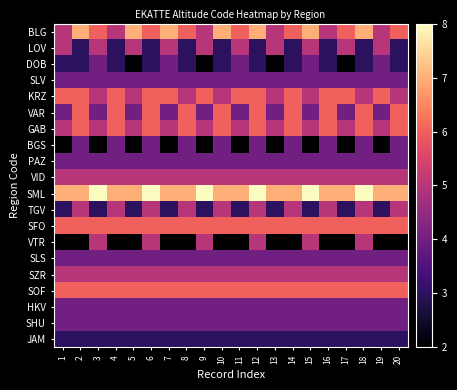

Reading right to left, extract all data points from this chart.

BLG: 20=6	19=5	18=7	17=6	16=5	15=7	14=6	13=5	12=7	11=6	10=7	9=5	8=6	7=7	6=6	5=7	4=5	3=6	2=7	1=5
LOV: 20=3	19=5	18=3	17=5	16=3	15=5	14=3	13=5	12=3	11=5	10=3	9=5	8=3	7=5	6=3	5=5	4=3	3=5	2=3	1=5
DOB: 20=3	19=4	18=3	17=2	16=3	15=4	14=3	13=2	12=3	11=4	10=3	9=2	8=3	7=4	6=3	5=2	4=3	3=4	2=3	1=3
SLV: 20=4	19=4	18=4	17=4	16=4	15=4	14=4	13=4	12=4	11=4	10=4	9=4	8=4	7=4	6=4	5=4	4=4	3=4	2=4	1=4
KRZ: 20=5	19=6	18=5	17=6	16=6	15=5	14=6	13=5	12=6	11=6	10=5	9=6	8=5	7=6	6=6	5=5	4=6	3=5	2=6	1=6
VAR: 20=6	19=4	18=6	17=4	16=6	15=4	14=6	13=4	12=6	11=4	10=6	9=4	8=6	7=4	6=6	5=4	4=6	3=4	2=6	1=4
GAB: 20=6	19=5	18=6	17=5	16=6	15=5	14=6	13=5	12=6	11=5	10=6	9=5	8=6	7=5	6=6	5=5	4=6	3=5	2=6	1=5
BGS: 20=4	19=2	18=4	17=2	16=4	15=2	14=4	13=2	12=4	11=2	10=4	9=2	8=4	7=2	6=4	5=2	4=4	3=2	2=4	1=2
PAZ: 20=4	19=4	18=4	17=4	16=4	15=4	14=4	13=4	12=4	11=4	10=4	9=4	8=4	7=4	6=4	5=4	4=4	3=4	2=4	1=4
VID: 20=5	19=5	18=5	17=5	16=5	15=5	14=5	13=5	12=5	11=5	10=5	9=5	8=5	7=5	6=5	5=5	4=5	3=5	2=5	1=5
SML: 20=7	19=7	18=8	17=7	16=7	15=8	14=7	13=7	12=8	11=7	10=7	9=8	8=7	7=7	6=8	5=7	4=7	3=8	2=7	1=7
TGV: 20=5	19=3	18=5	17=3	16=5	15=3	14=5	13=3	12=5	11=3	10=5	9=3	8=5	7=3	6=5	5=3	4=5	3=3	2=5	1=3
SFO: 20=6	19=6	18=6	17=6	16=6	15=6	14=6	13=6	12=6	11=6	10=6	9=6	8=6	7=6	6=6	5=6	4=6	3=6	2=6	1=6
VTR: 20=2	19=2	18=5	17=2	16=2	15=5	14=2	13=2	12=5	11=2	10=2	9=5	8=2	7=2	6=5	5=2	4=2	3=5	2=2	1=2
SLS: 20=4	19=4	18=4	17=4	16=4	15=4	14=4	13=4	12=4	11=4	10=4	9=4	8=4	7=4	6=4	5=4	4=4	3=4	2=4	1=4
SZR: 20=5	19=5	18=5	17=5	16=5	15=5	14=5	13=5	12=5	11=5	10=5	9=5	8=5	7=5	6=5	5=5	4=5	3=5	2=5	1=5
SOF: 20=6	19=6	18=6	17=6	16=6	15=6	14=6	13=6	12=6	11=6	10=6	9=6	8=6	7=6	6=6	5=6	4=6	3=6	2=6	1=6
HKV: 20=4	19=4	18=4	17=4	16=4	15=4	14=4	13=4	12=4	11=4	10=4	9=4	8=4	7=4	6=4	5=4	4=4	3=4	2=4	1=4
SHU: 20=4	19=4	18=4	17=4	16=4	15=4	14=4	13=4	12=4	11=4	10=4	9=4	8=4	7=4	6=4	5=4	4=4	3=4	2=4	1=4
JAM: 20=3	19=3	18=3	17=3	16=3	15=3	14=3	13=3	12=3	11=3	10=3	9=3	8=3	7=3	6=3	5=3	4=3	3=3	2=3	1=3